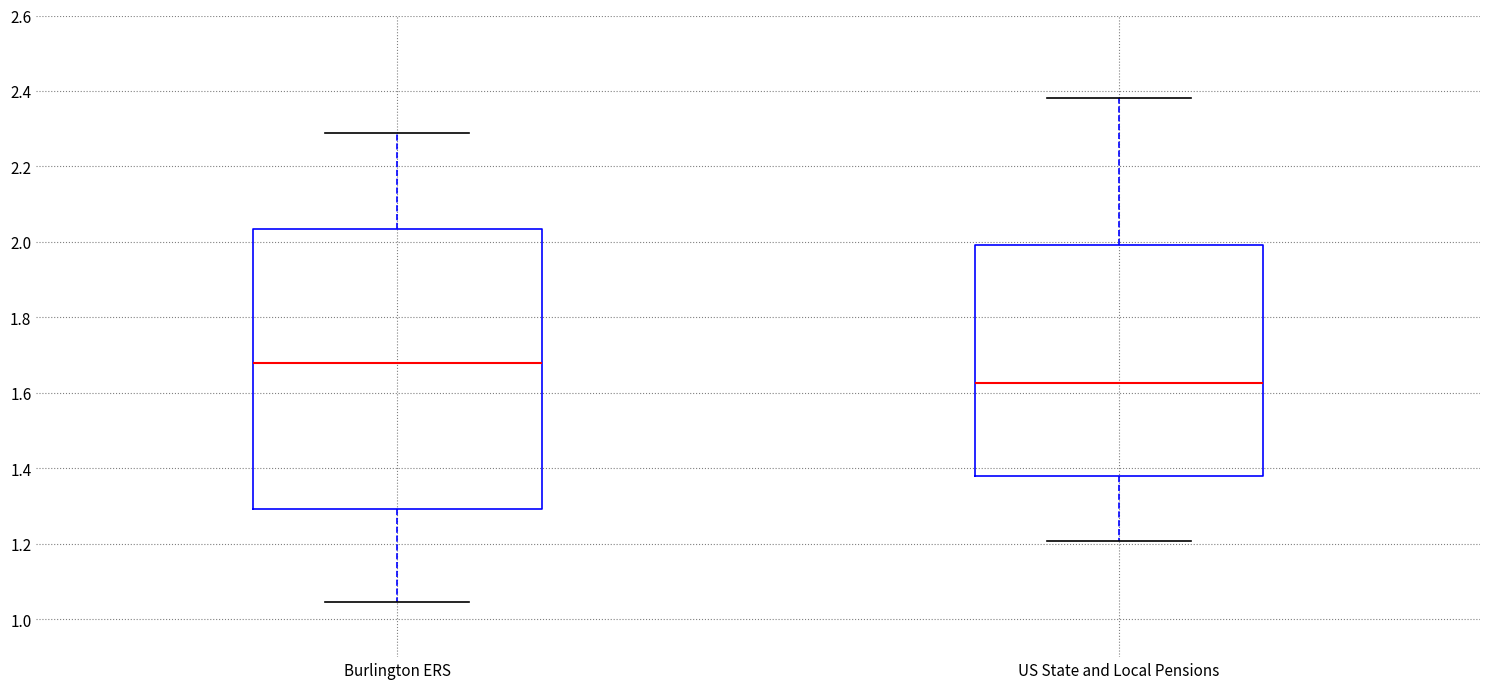

Where does the upper whisker of the box for Burlington ERS end on the y-axis? The values are not printed on the chart, so give them approximately, as read against the axis.

2.28